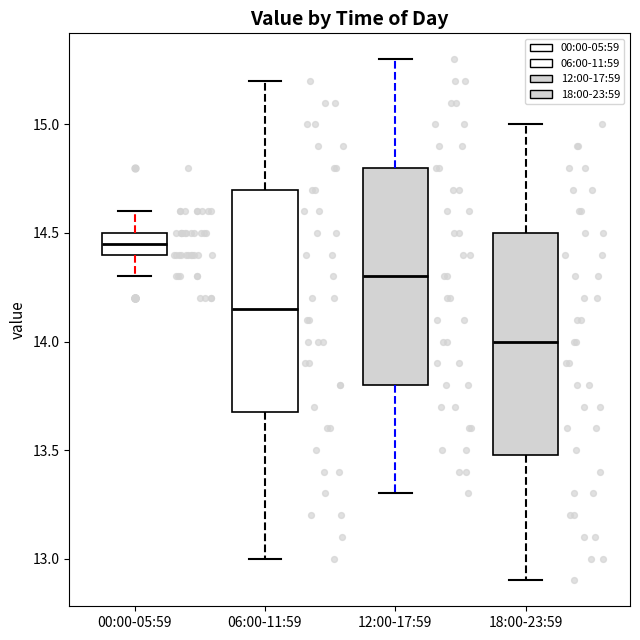

Which box has the highest median line?

00:00-05:59